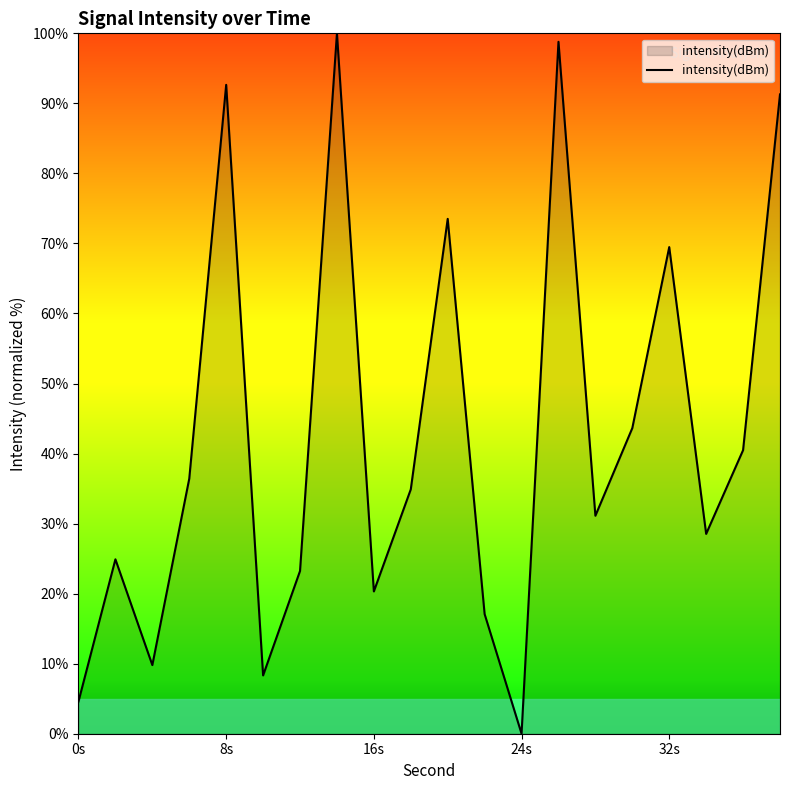

What is the difference between the maximum and minimum values?

100.0